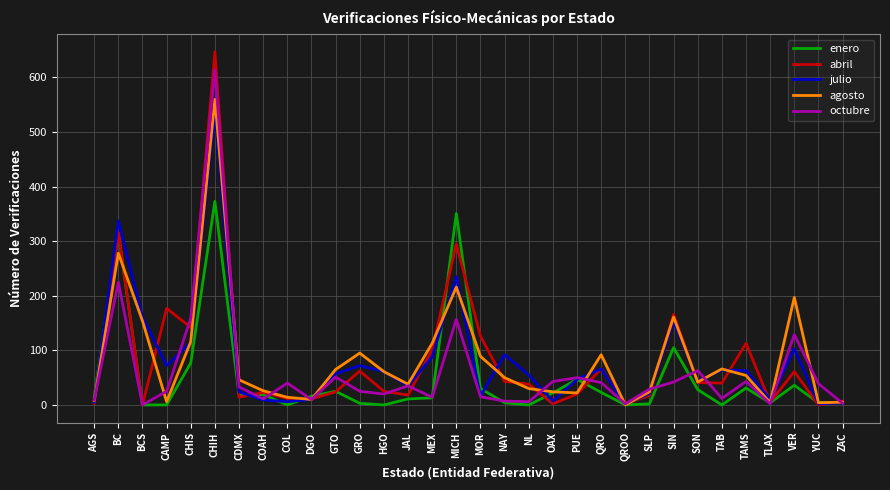

Which series changed the most between TAMS and ZAC?

abril